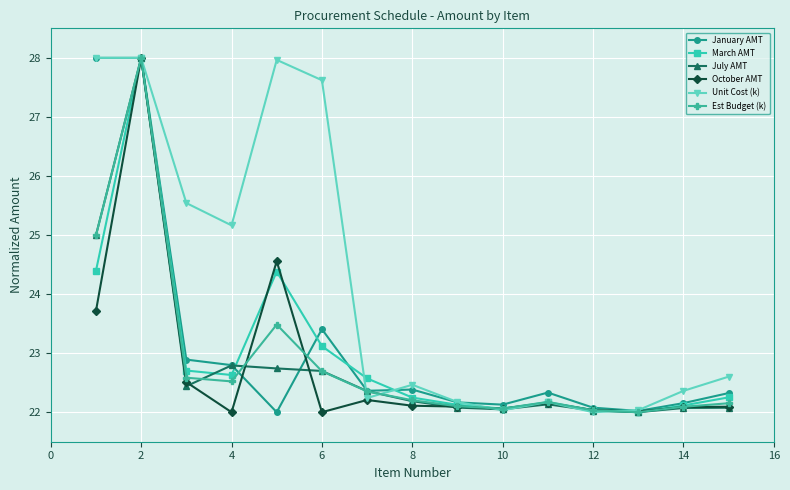

What is the lowest value of the July AMT series?

22.0